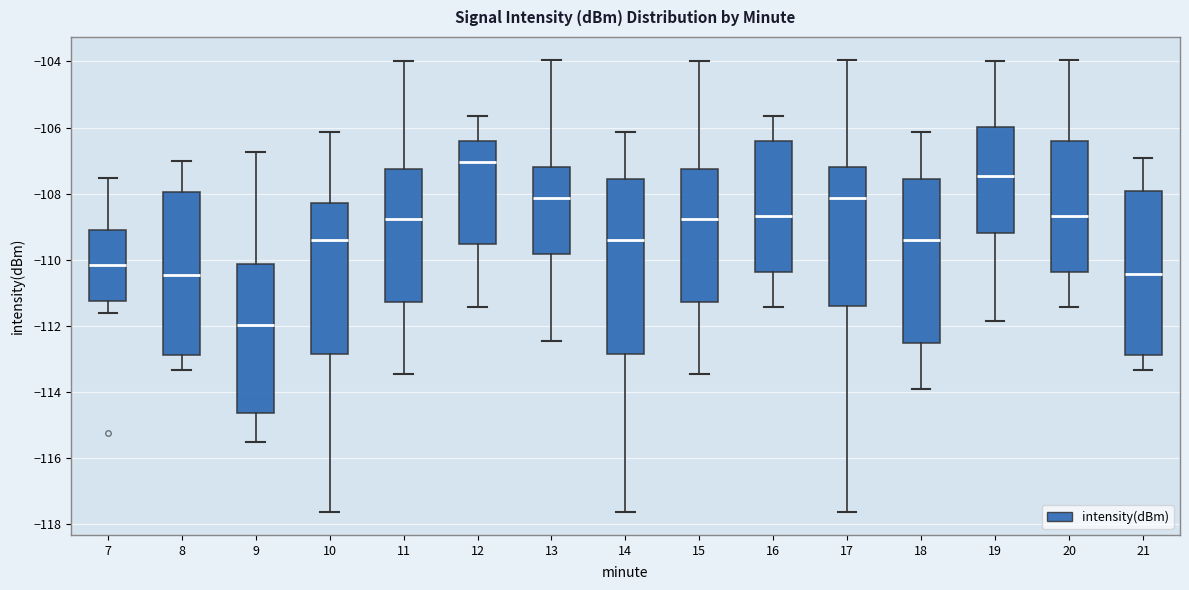

Reading left to right, transcribe this box plot: for each box, give where its median line is, the range the box spans, and where its two whiskers end, as read against the y-axis. The values are not printed on the chart, so give them approximately, as read against the axis.

7: median -110.2, box -111.2 to -109.0, whiskers -111.6 to -107.6
8: median -110.4, box -112.8 to -108.0, whiskers -113.4 to -107.0
9: median -112.0, box -114.6 to -110.2, whiskers -115.4 to -106.8
10: median -109.4, box -112.8 to -108.2, whiskers -117.6 to -106.2
11: median -108.8, box -111.2 to -107.2, whiskers -113.4 to -104.0
12: median -107.0, box -109.6 to -106.4, whiskers -111.4 to -105.6
13: median -108.2, box -109.8 to -107.2, whiskers -112.4 to -104.0
14: median -109.4, box -112.8 to -107.6, whiskers -117.6 to -106.2
15: median -108.8, box -111.2 to -107.2, whiskers -113.4 to -104.0
16: median -108.6, box -110.4 to -106.4, whiskers -111.4 to -105.6
17: median -108.2, box -111.4 to -107.2, whiskers -117.6 to -104.0
18: median -109.4, box -112.6 to -107.6, whiskers -113.8 to -106.2
19: median -107.4, box -109.2 to -106.0, whiskers -111.8 to -104.0
20: median -108.6, box -110.4 to -106.4, whiskers -111.4 to -104.0
21: median -110.4, box -112.8 to -108.0, whiskers -113.4 to -107.0